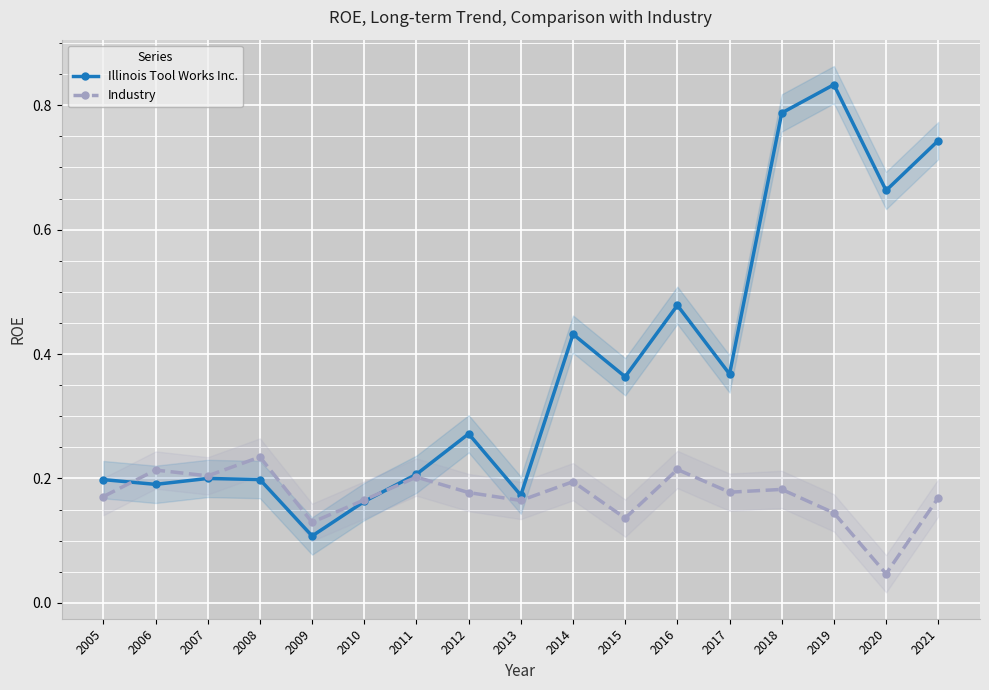

At which category does the chart reach its peak across all series?

2019